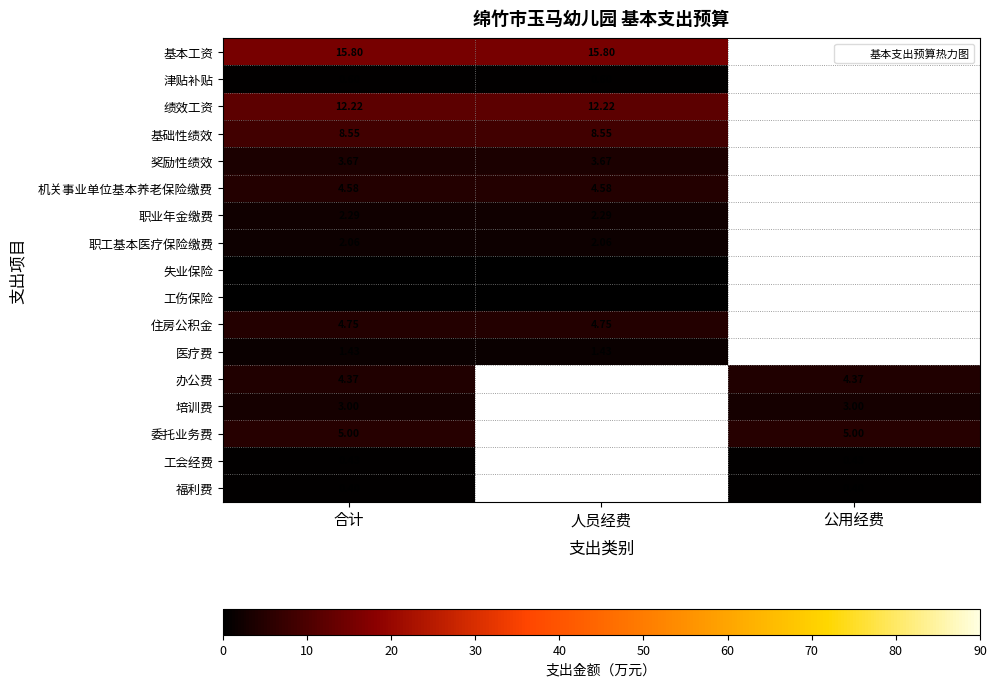

Which label corresponds to the smallest value in the chart?

合计